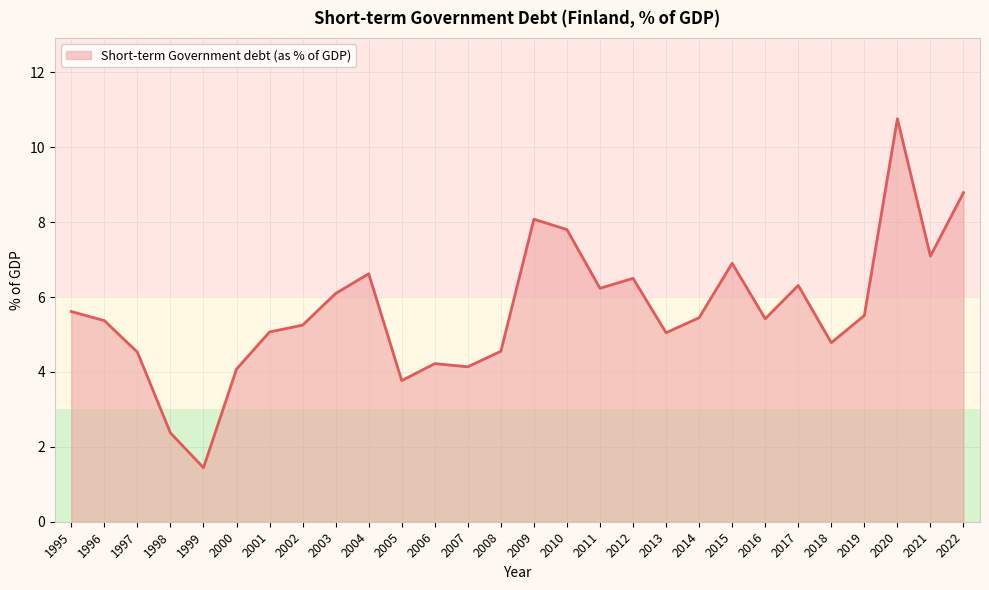

How many lines are shown in the chart?

1